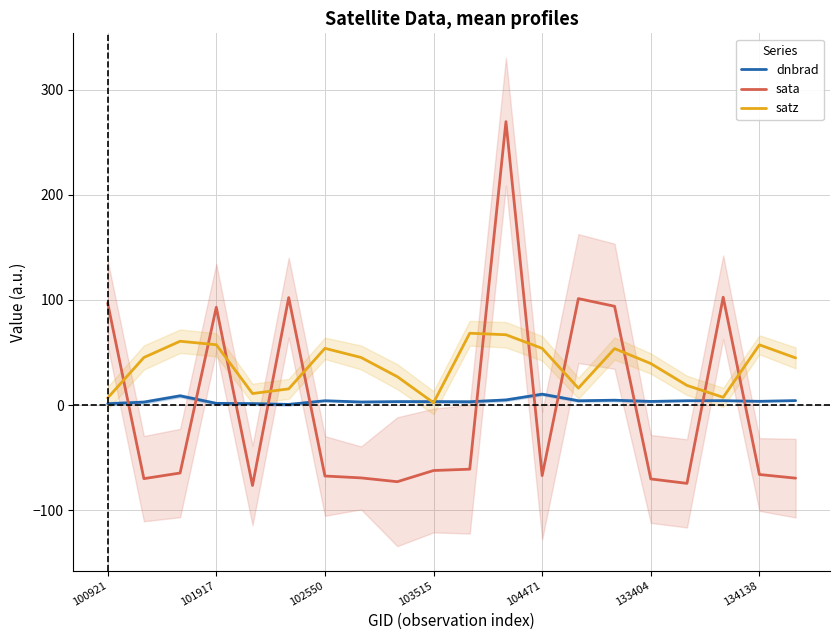

The dnbrad series shows 1.7 at 101917. True or false?

True